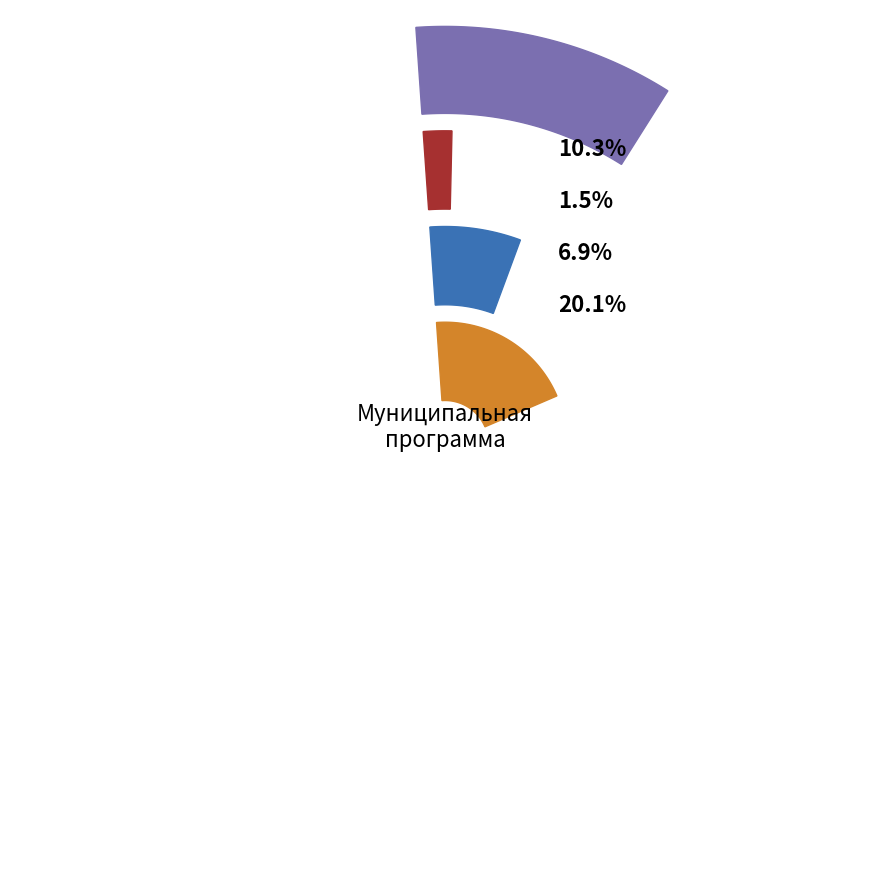

How many slices are in this pie chart?

4